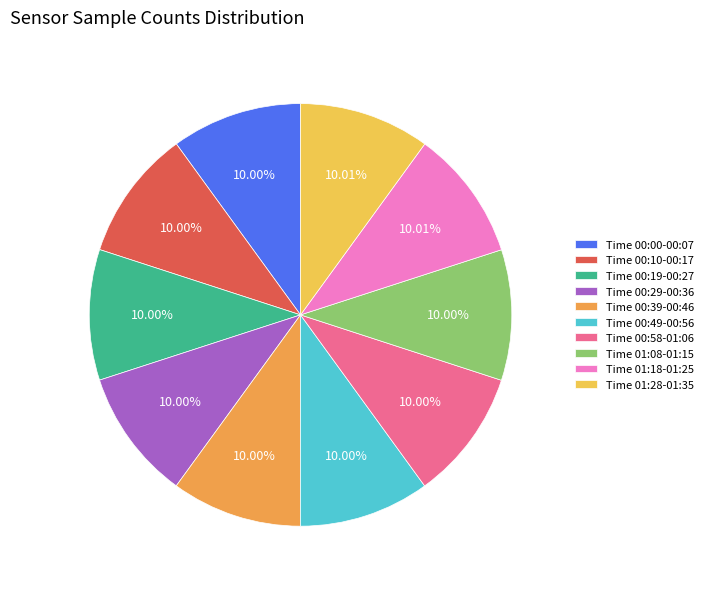

Is there any slice that represents more than half of the pie?

No